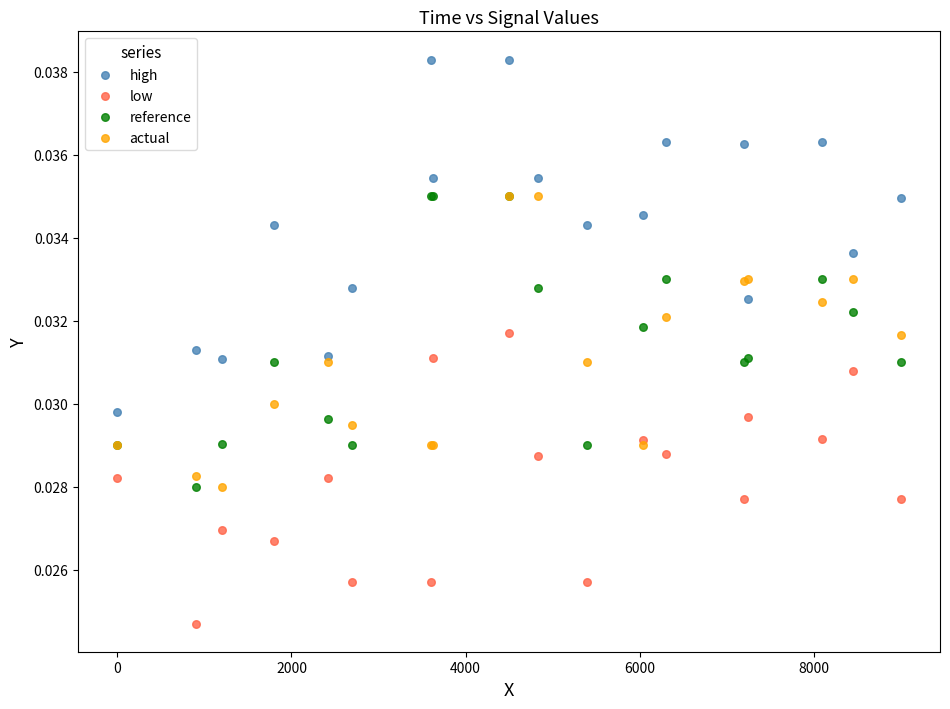

Which series contains the highest Y value?

high